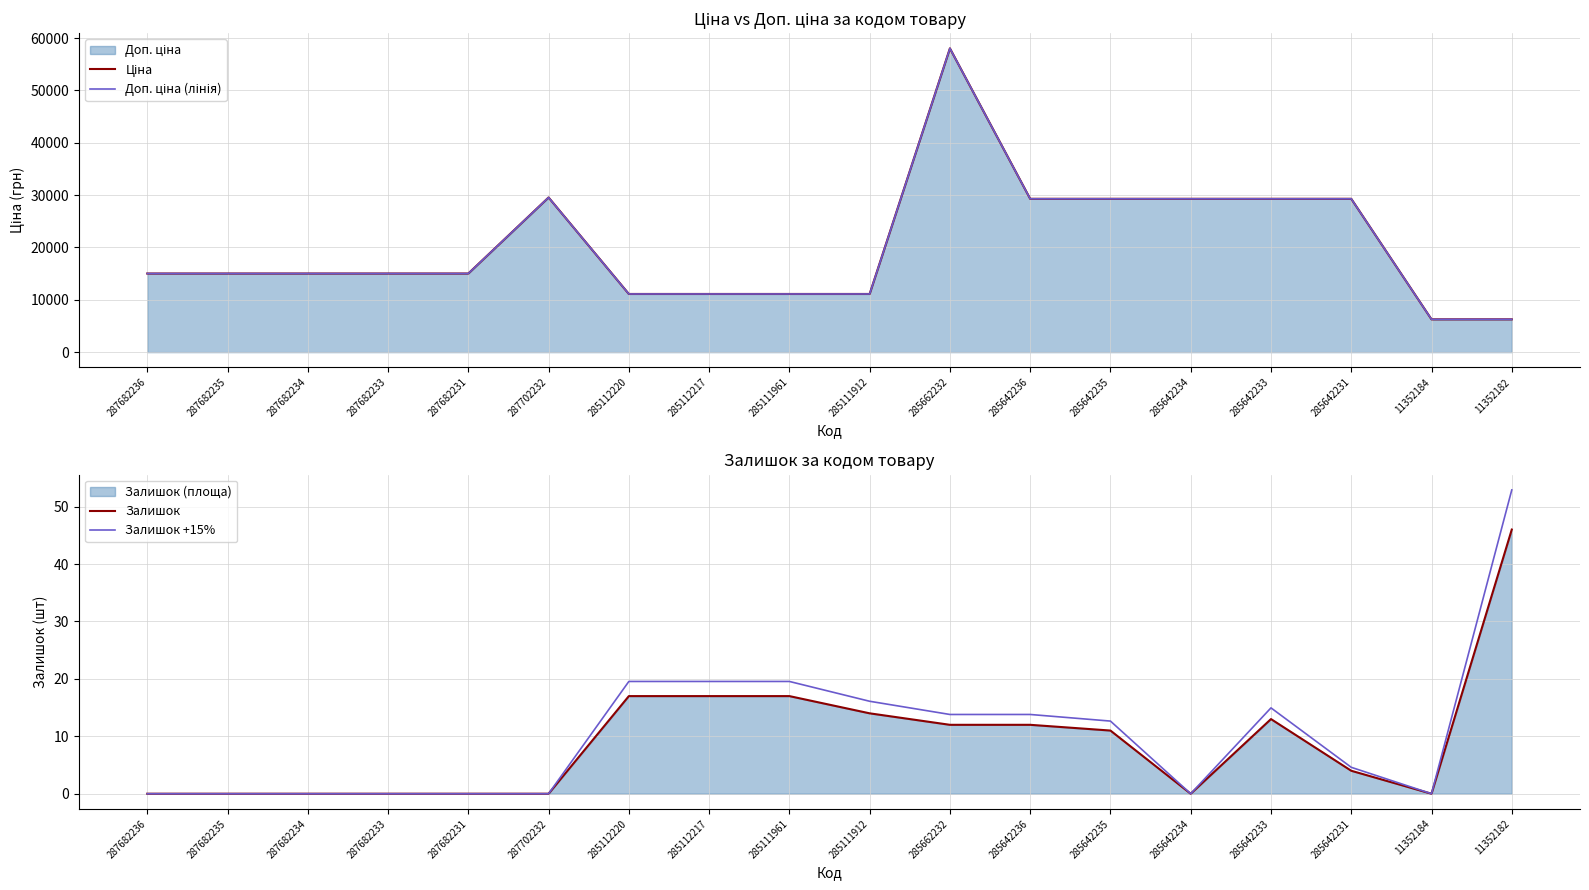

What is the label of the 15th point from the right?

287682233